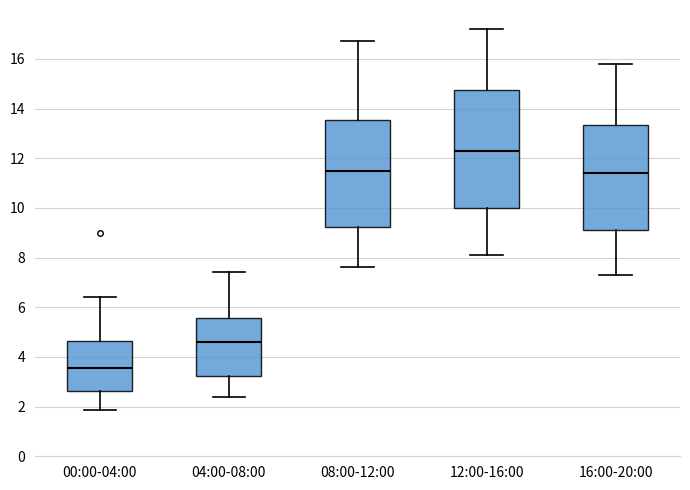

Which box's median line is the highest?

12:00-16:00